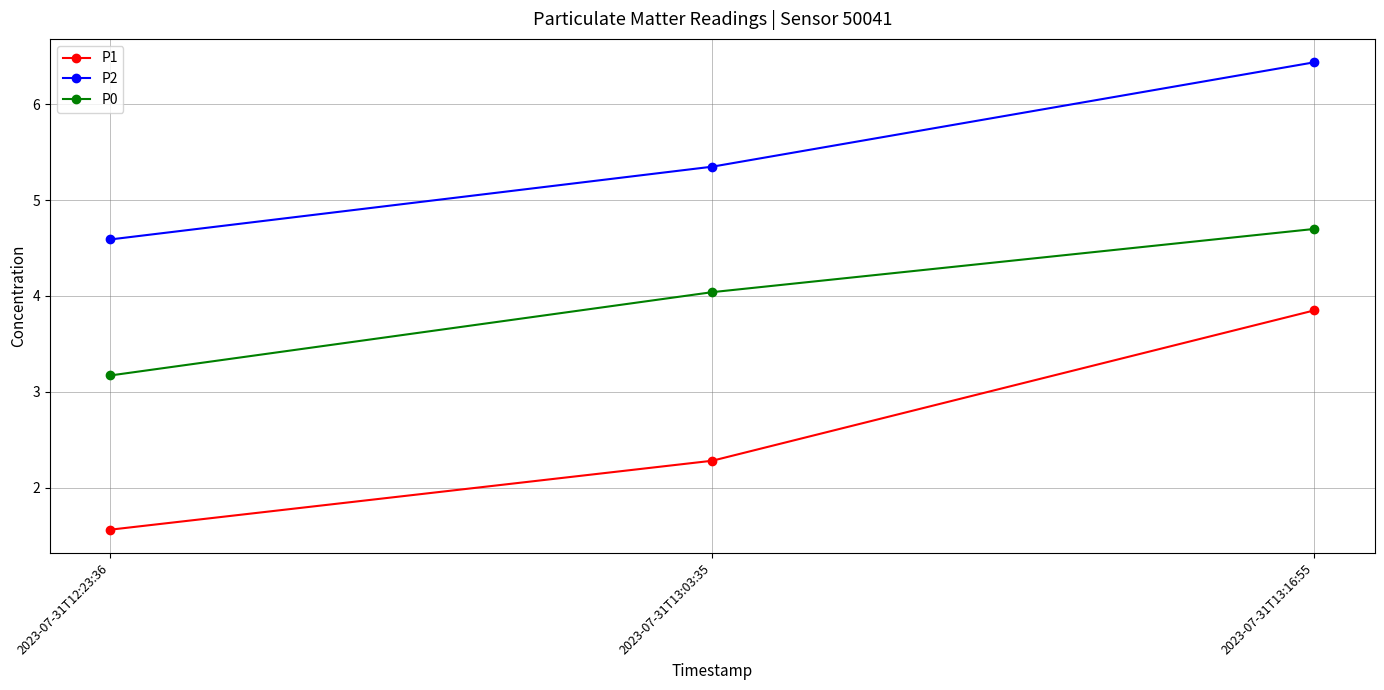

Where is P1 nearest to the value 2?

2023-07-31T13:03:35